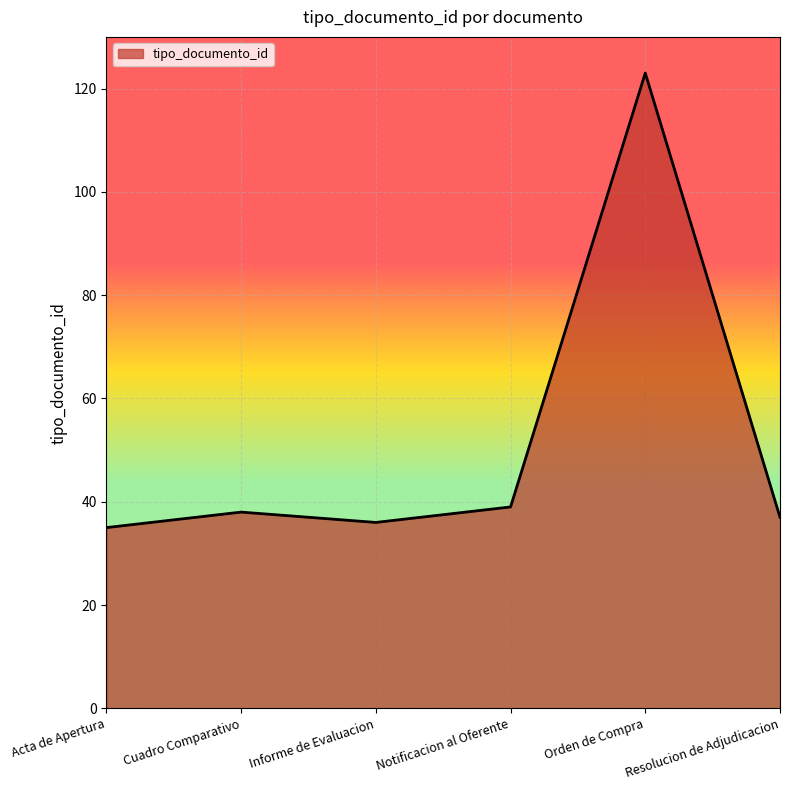

How many categories are shown in the chart?

6